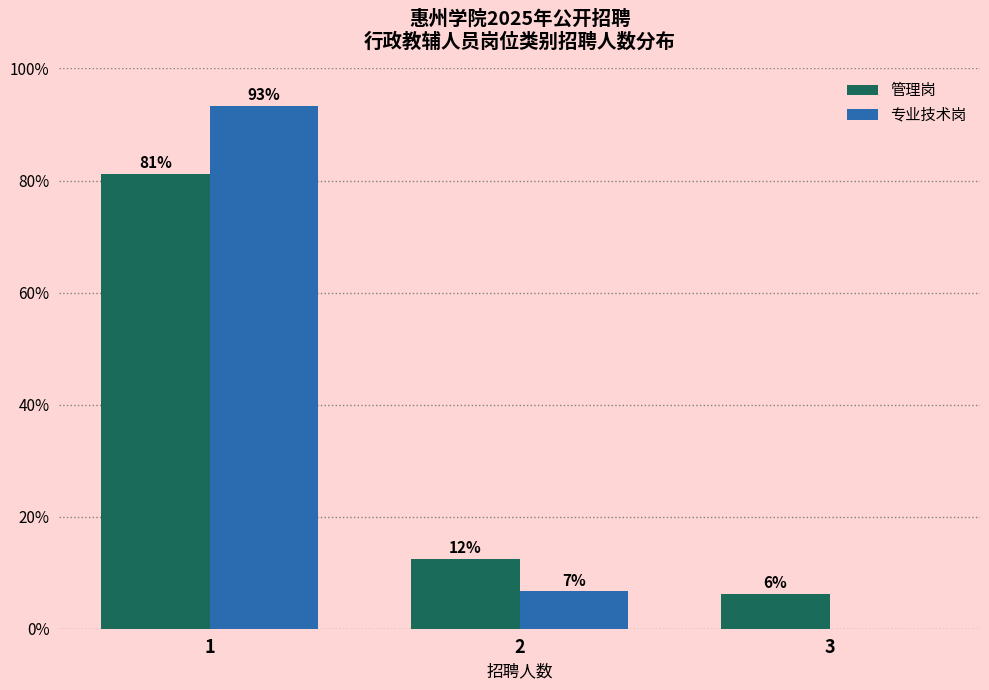

Does the chart contain stacked bars?

No